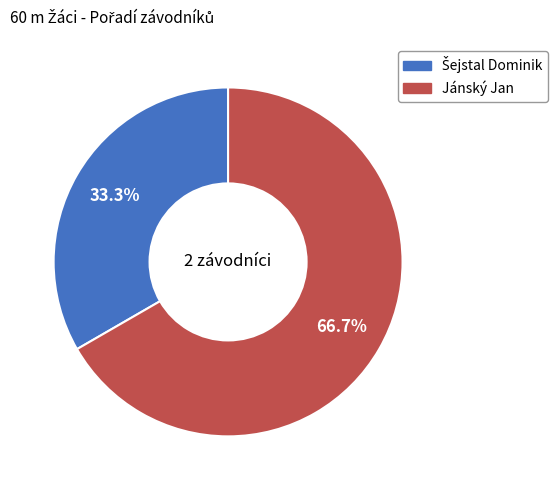

What is the majority slice?

Jánský Jan